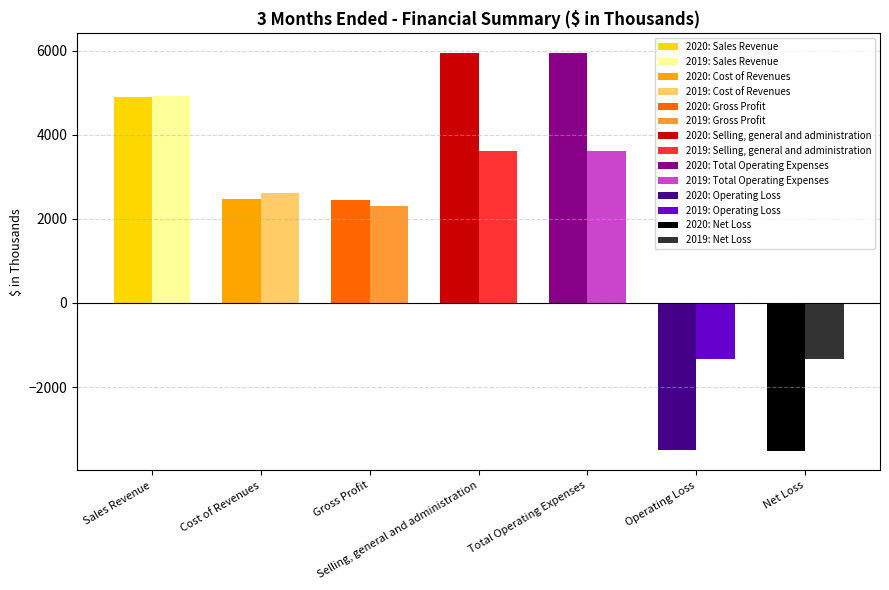

What is the sum of all Mar. 31, 2020 values?

14677